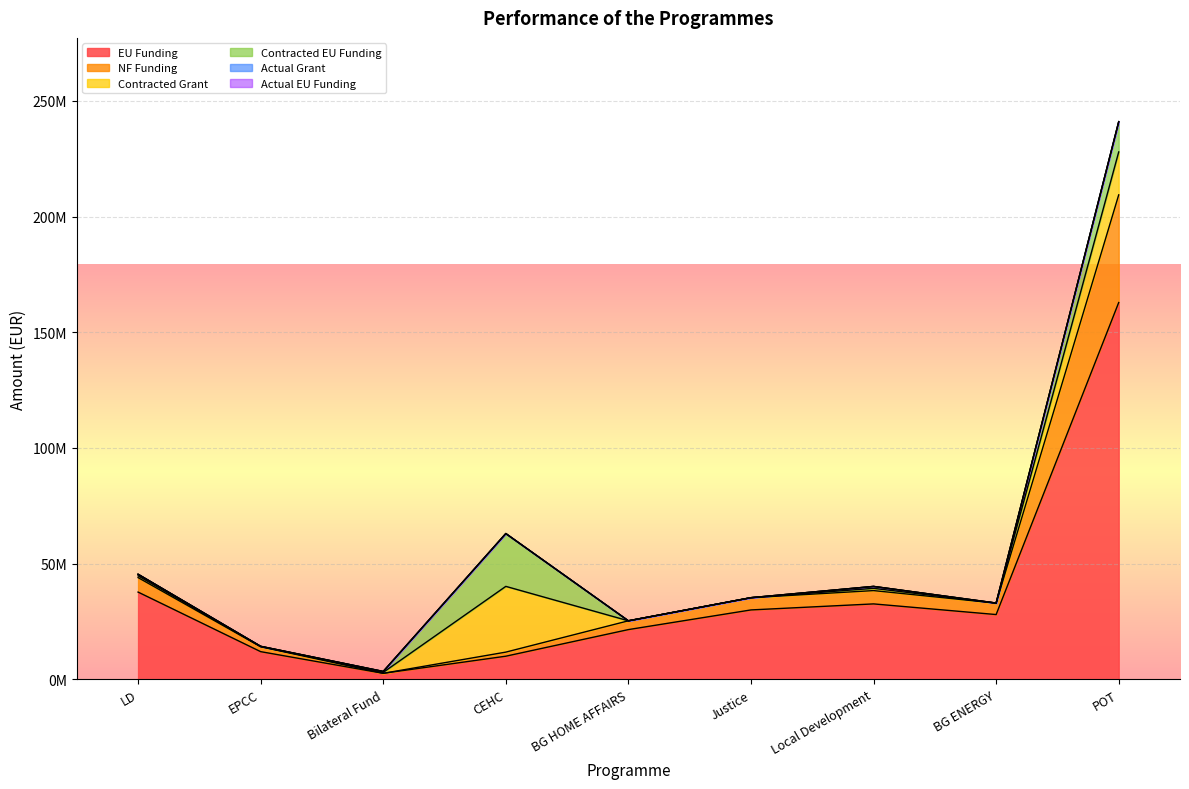

What is the difference between the Contracted EU Funding values at LD and EPCC?

576349.8